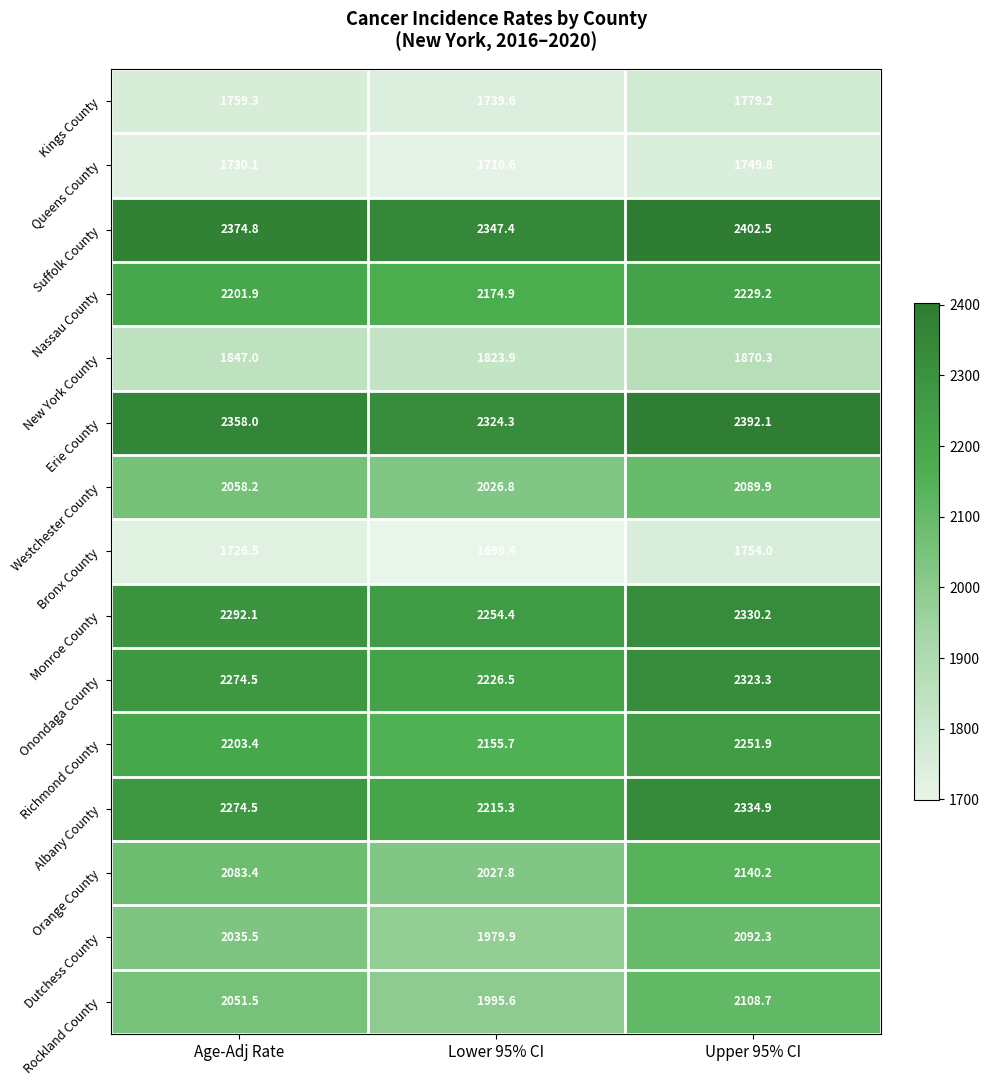

Which label corresponds to the largest value in the chart?

Upper 95% CI